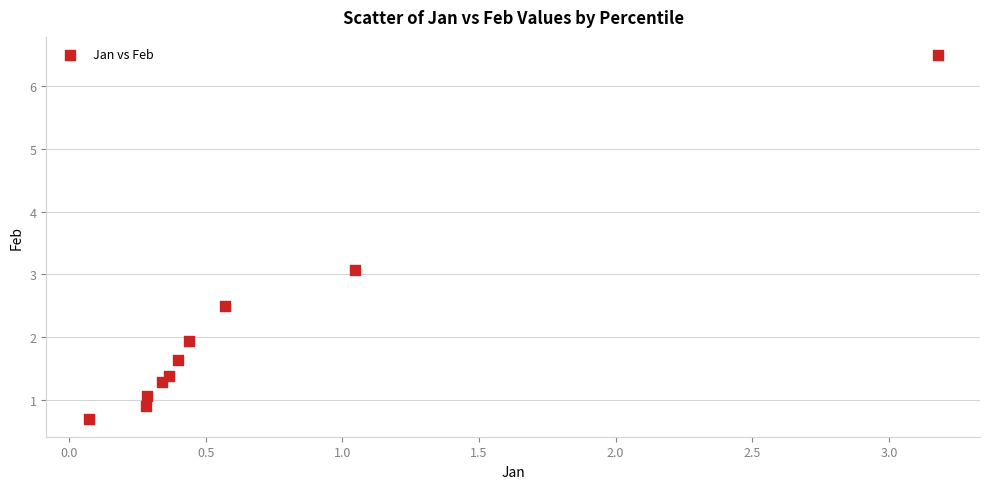

What is the range of Y values (max minus min)?

5.8